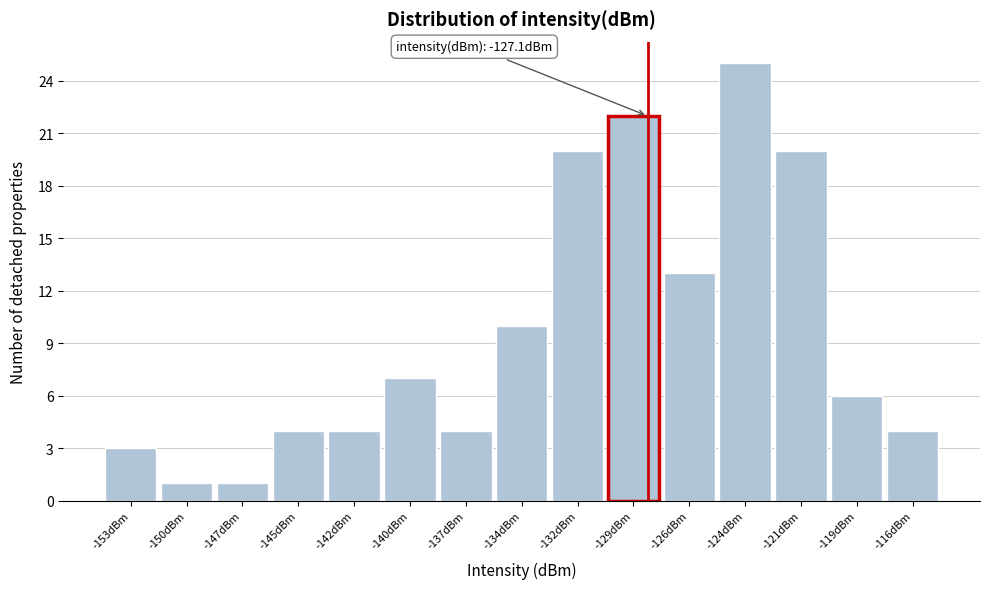

Reading right to left, transcribe all the data shown in this chart.

-116dBm=4	-119dBm=6	-121dBm=20	-124dBm=25	-126dBm=13	-129dBm=22	-132dBm=20	-134dBm=10	-137dBm=4	-140dBm=7	-142dBm=4	-145dBm=4	-147dBm=1	-150dBm=1	-153dBm=3